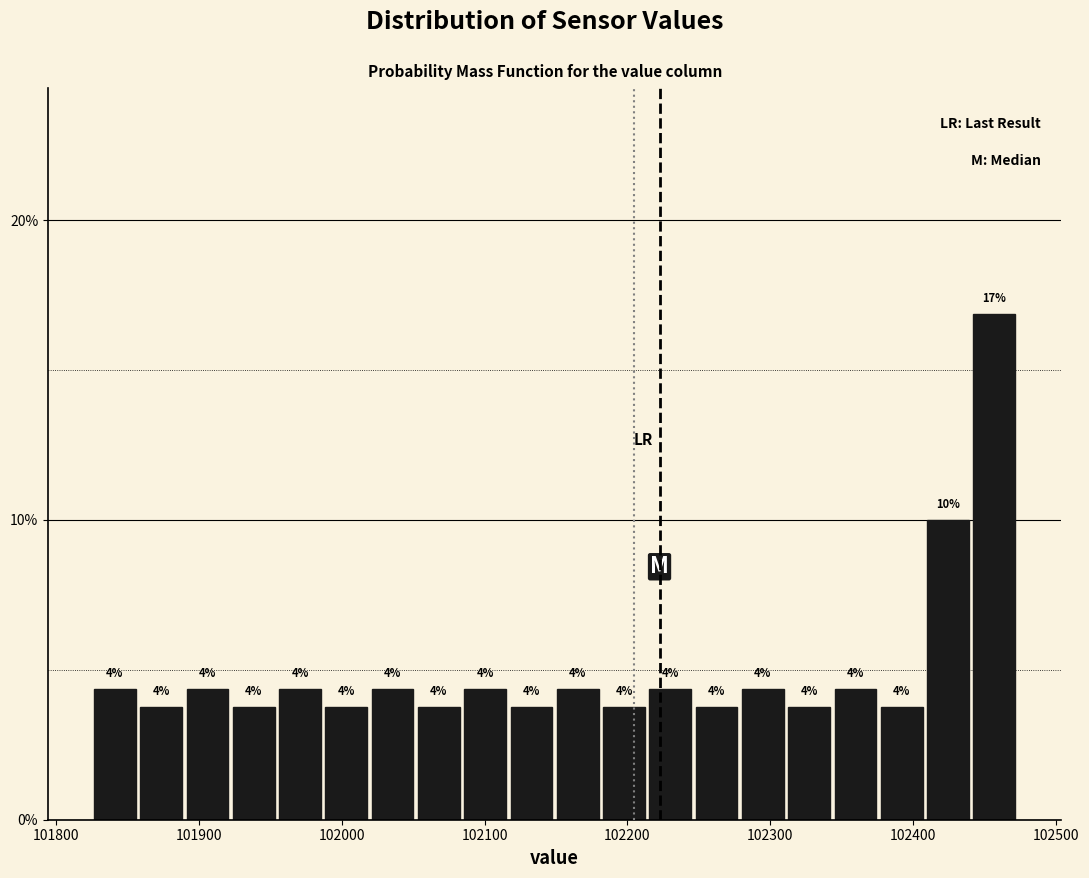

Around what value on the x-axis is the tallest bar? Give the approximate position of its centre, as read against the axis.

102460